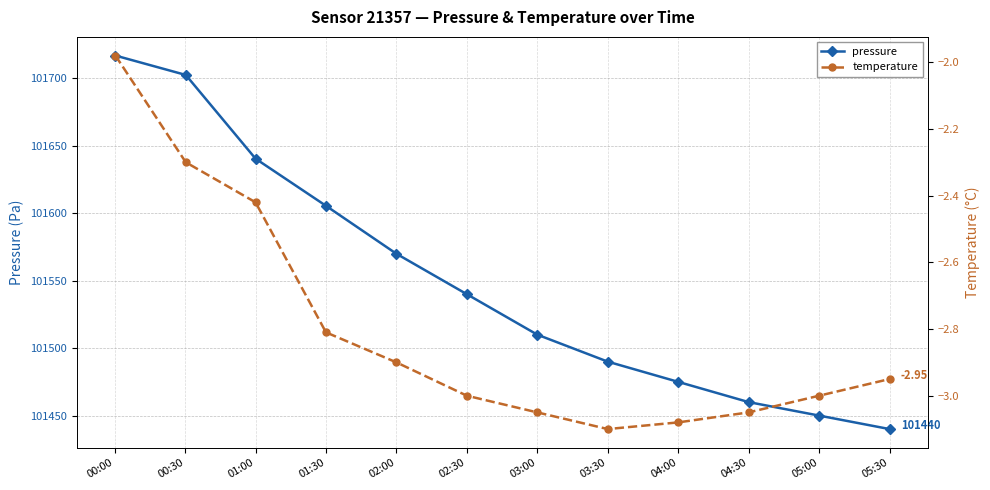

Is it true that pressure equals 101450.0 at 05:00?

True